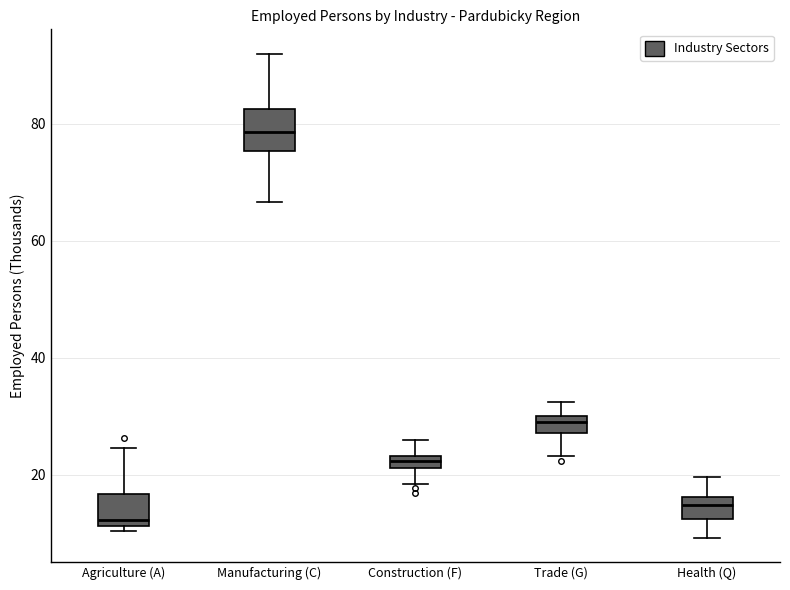

Which box has the highest median line?

Manufacturing (C)